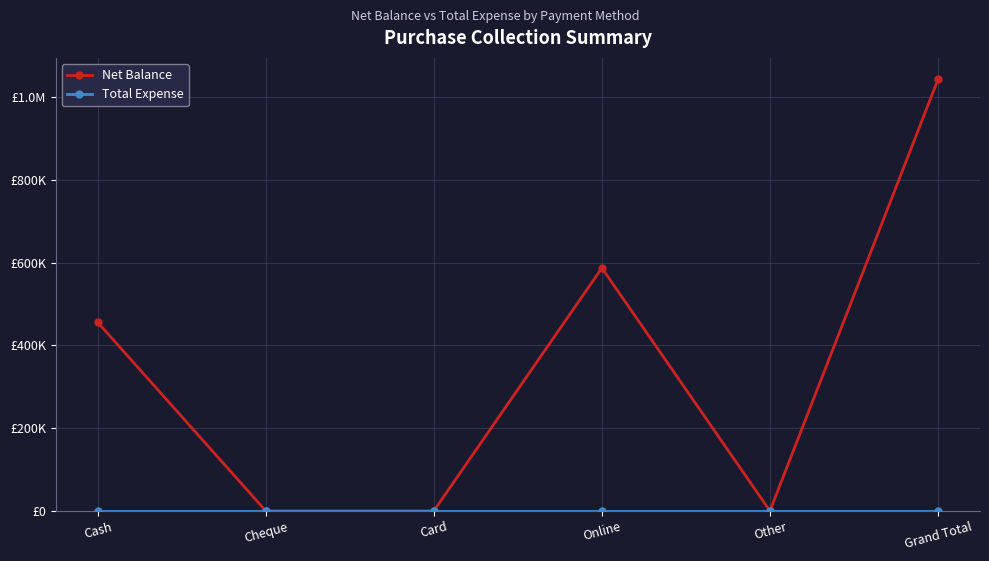

What is the difference between the maximum and minimum values in the Net Balance series?

1042705